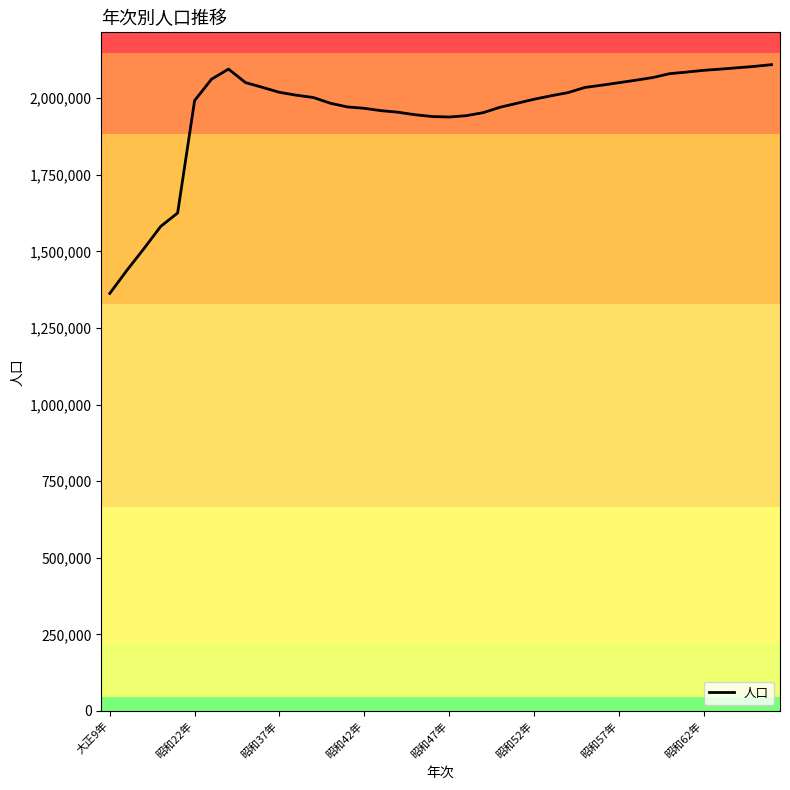

What is the maximum value shown in the chart?

2109705